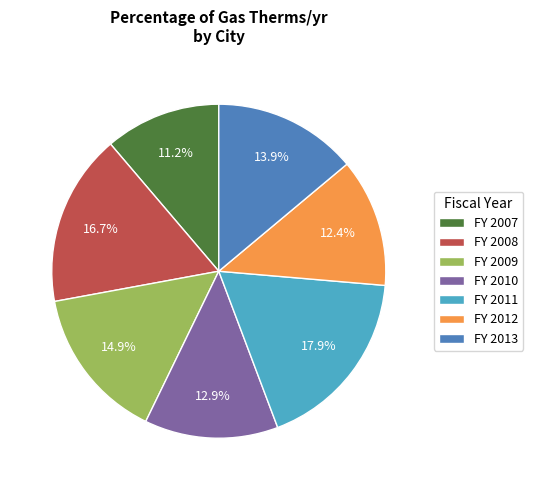

Rank the categories by value from highest to lowest.

FY 2011, FY 2008, FY 2009, FY 2013, FY 2010, FY 2012, FY 2007